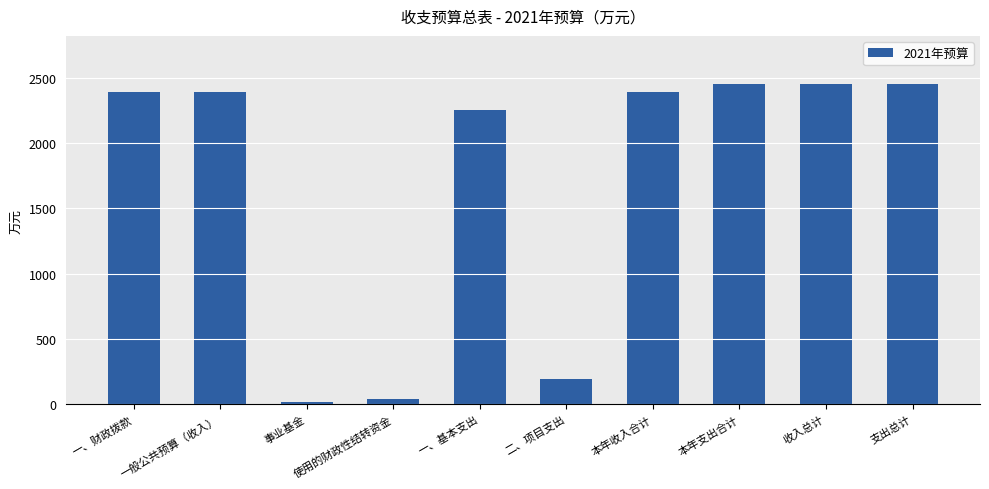

What is the ratio of the value at 一般公共预算（收入） to the value at 一、基本支出?

1.1